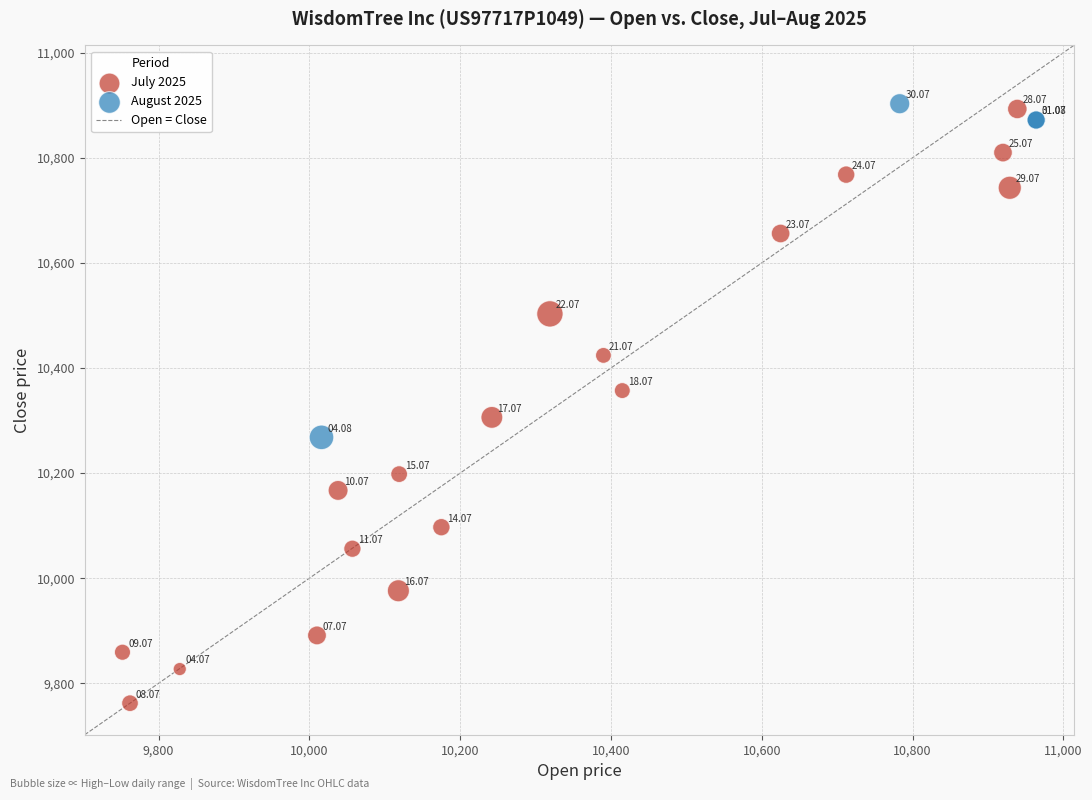

Which series has the largest Y range (max minus min)?

July 2025